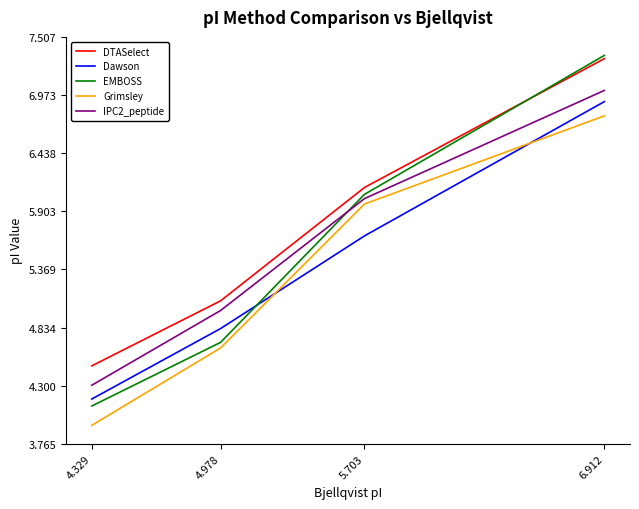

The value of DTASelect at 5.703 is 2.7. True or false?

False